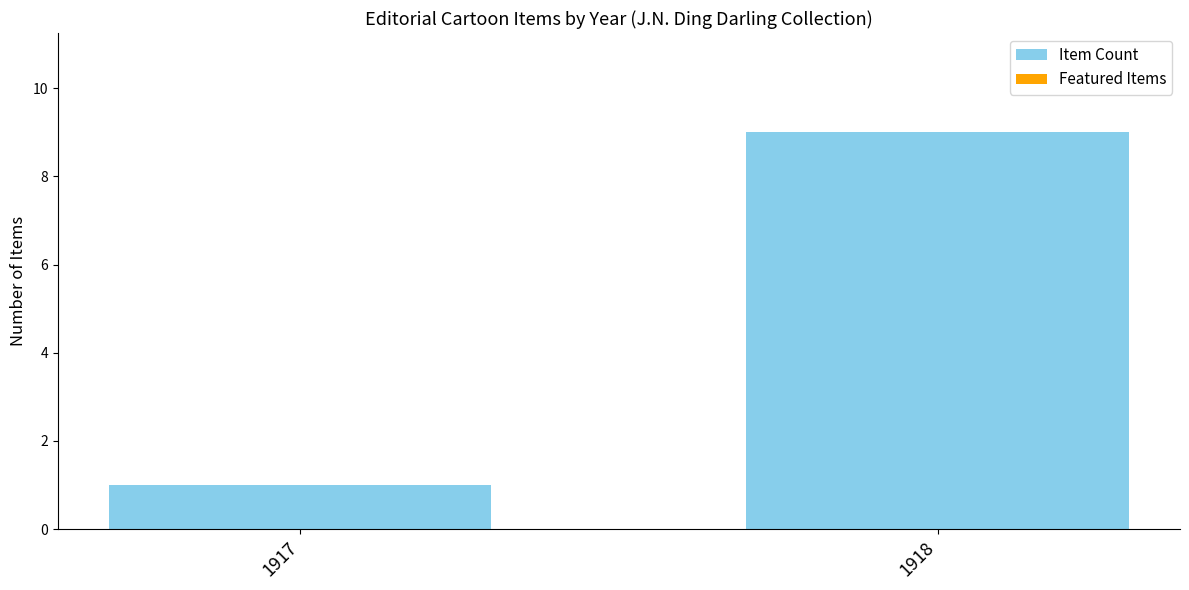

What is the approximate value at 1918?

9